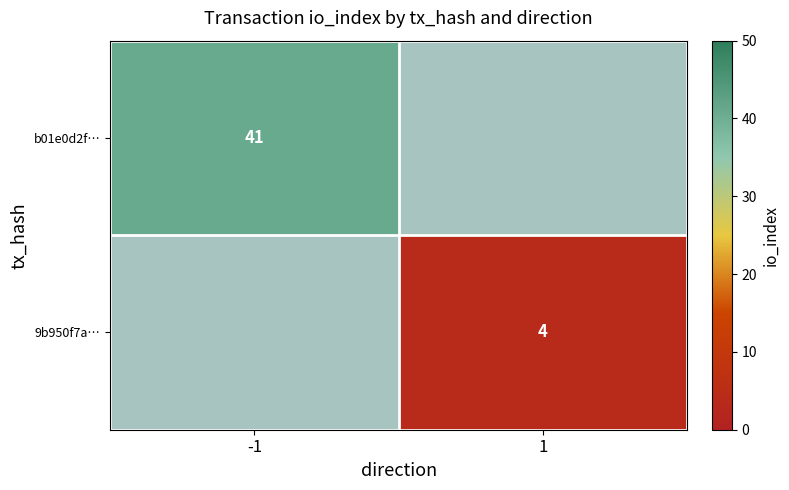

The value of 9b950f7a… at 1 is 4. True or false?

True